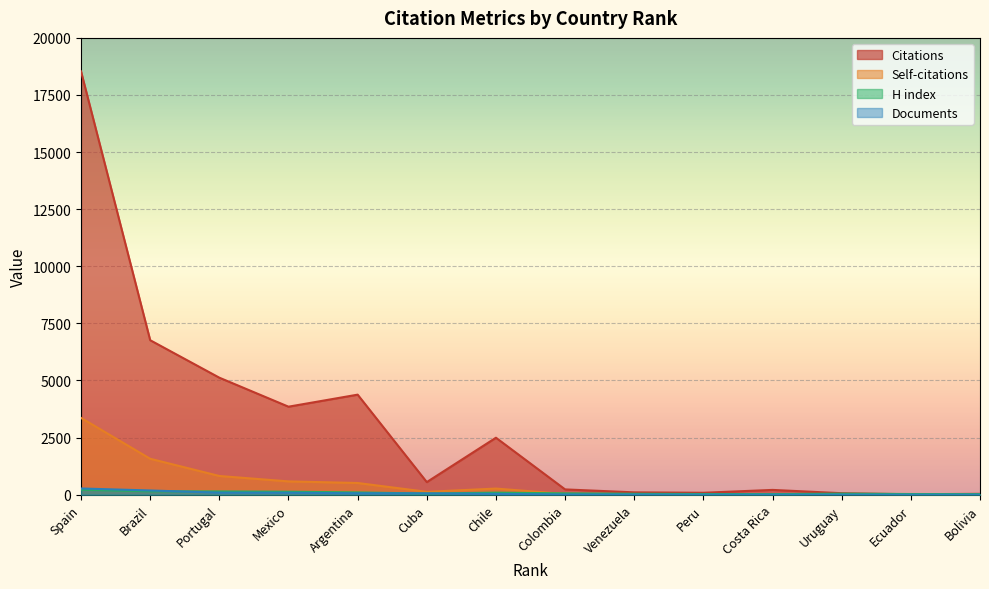

How many times do Self-citations and Documents cross each other?

4